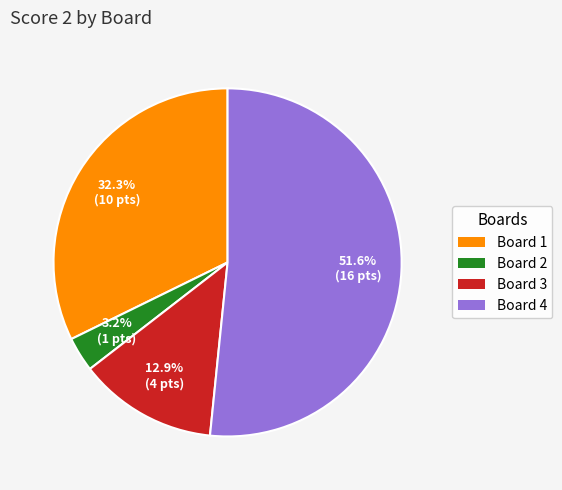

How many segments does this pie chart have?

4